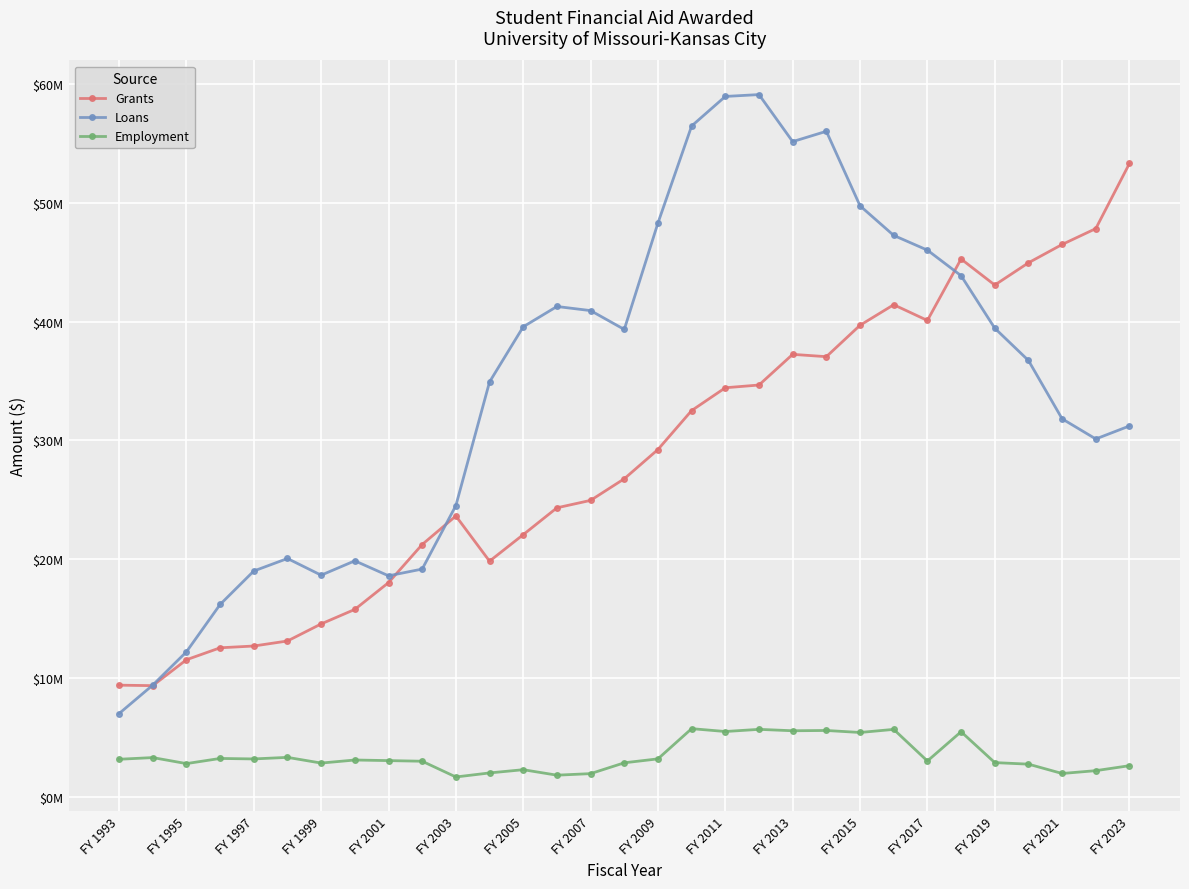

Is this an area chart (filled region under the line)?

No